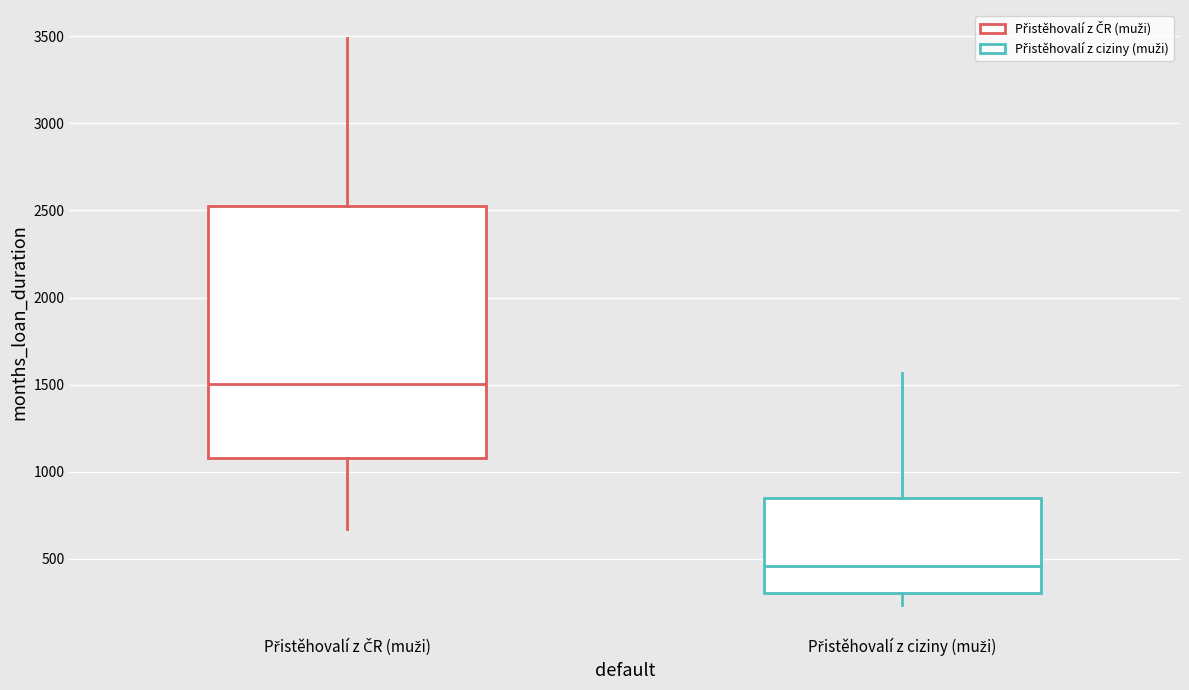

Comparing the boxes themselves (not the whiskers), which one is the tallest?

Přistěhovalí z ČR (muži)